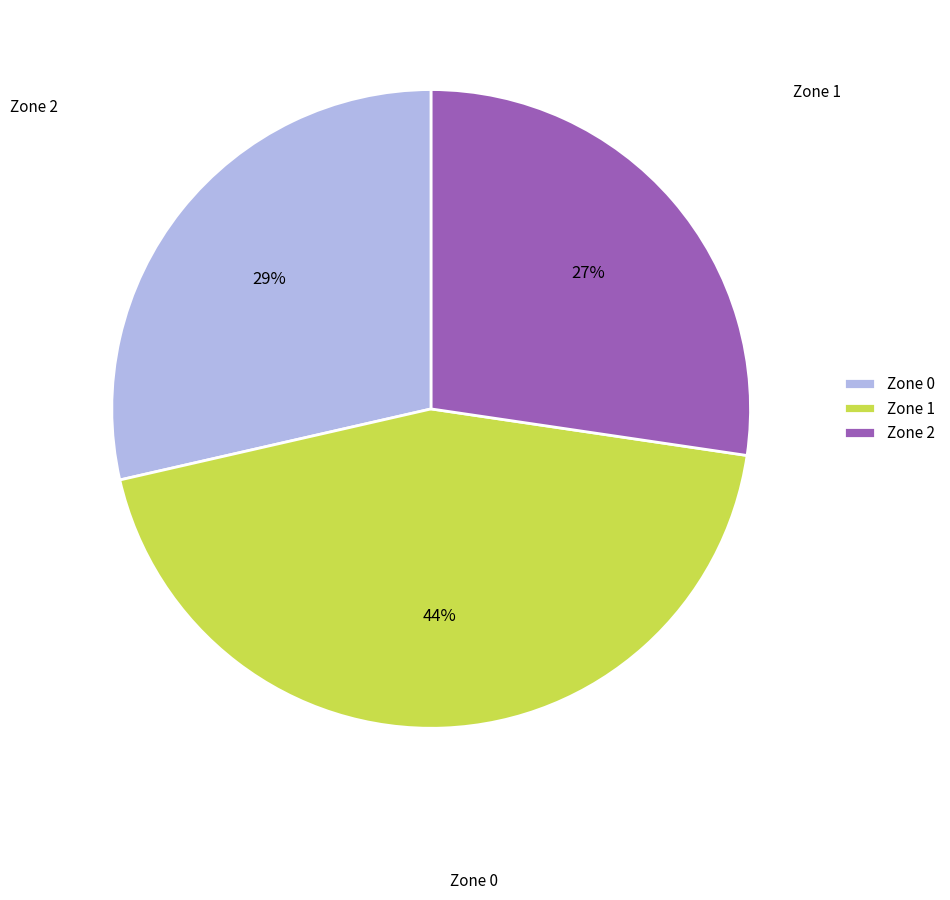

The Zone 1 slice represents 44% of the pie. True or false?

True